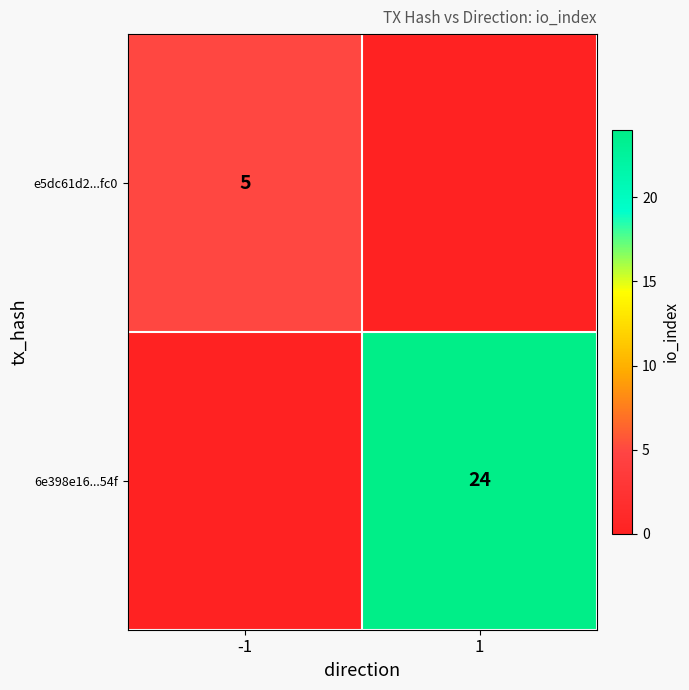

Is the value of 6e398e16...54f at 1 greater than the value of e5dc61d2...fc0 at -1?

Yes